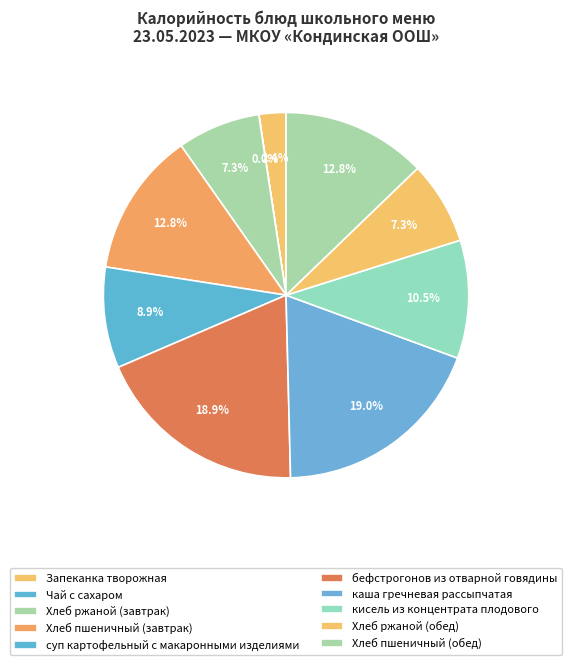

What percentage do бефстрогонов из отварной говядины and Чай с сахаром together represent?

18.9%